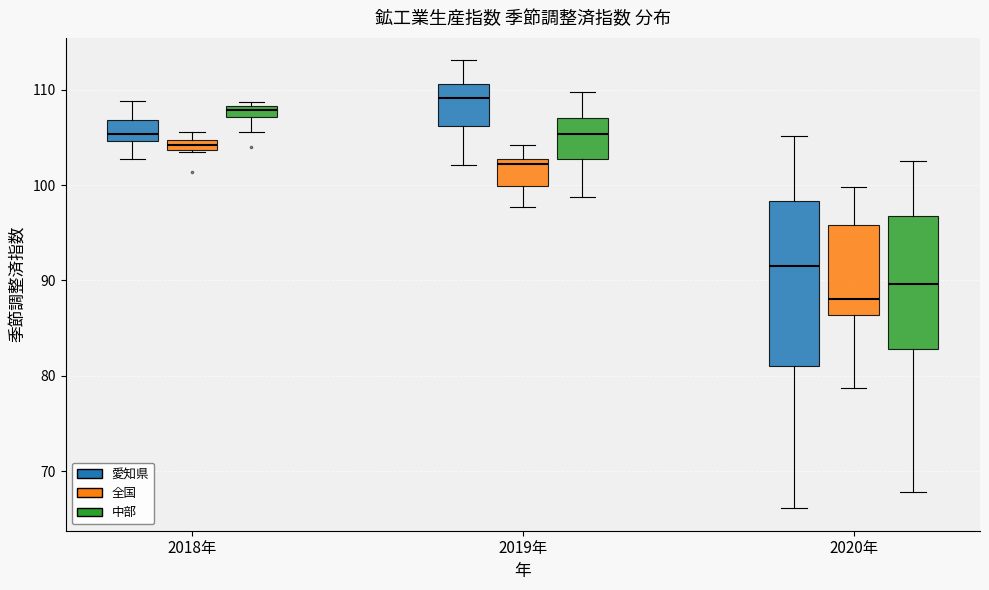

Which box is the tallest, from its lower edge to its upper edge?

2020年 (愛知県)